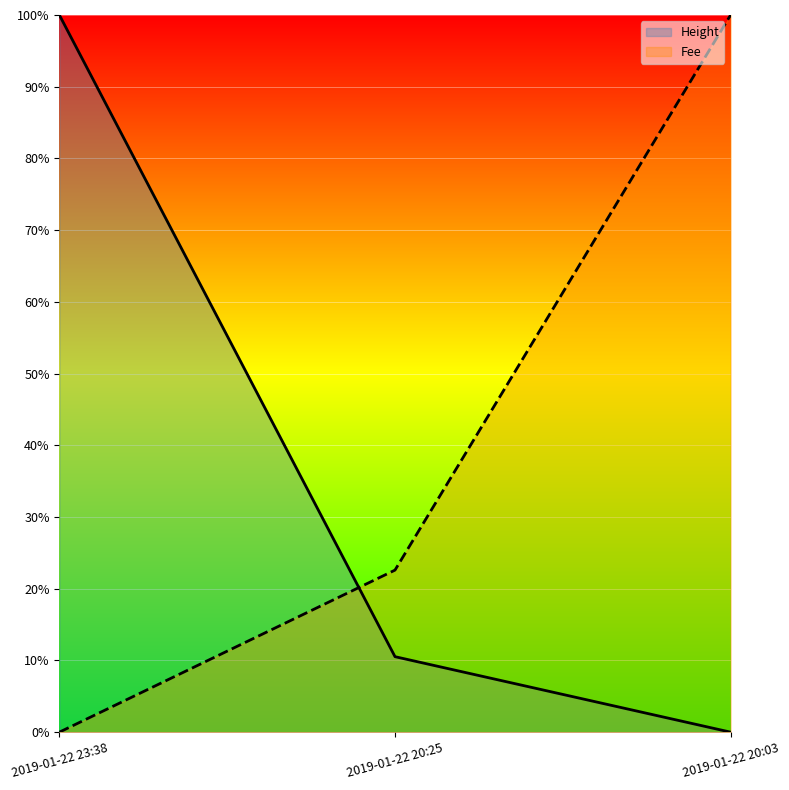

Count the number of categories in the chart.

3